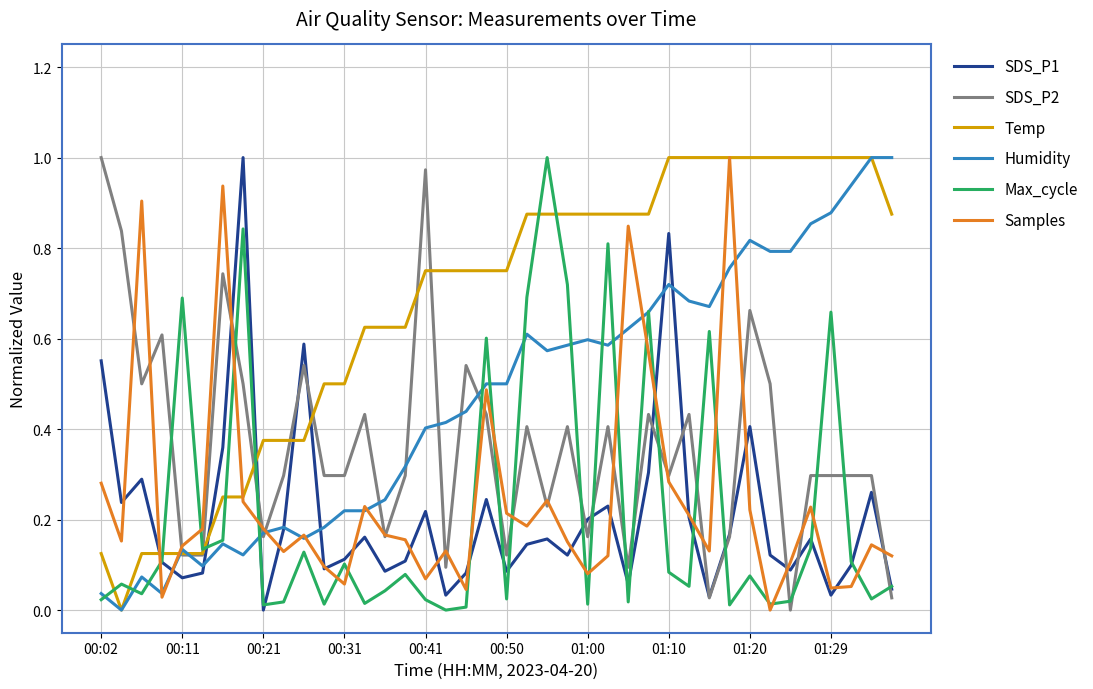

True or false: Samples and SDS_P2 intersect in this chart.

True